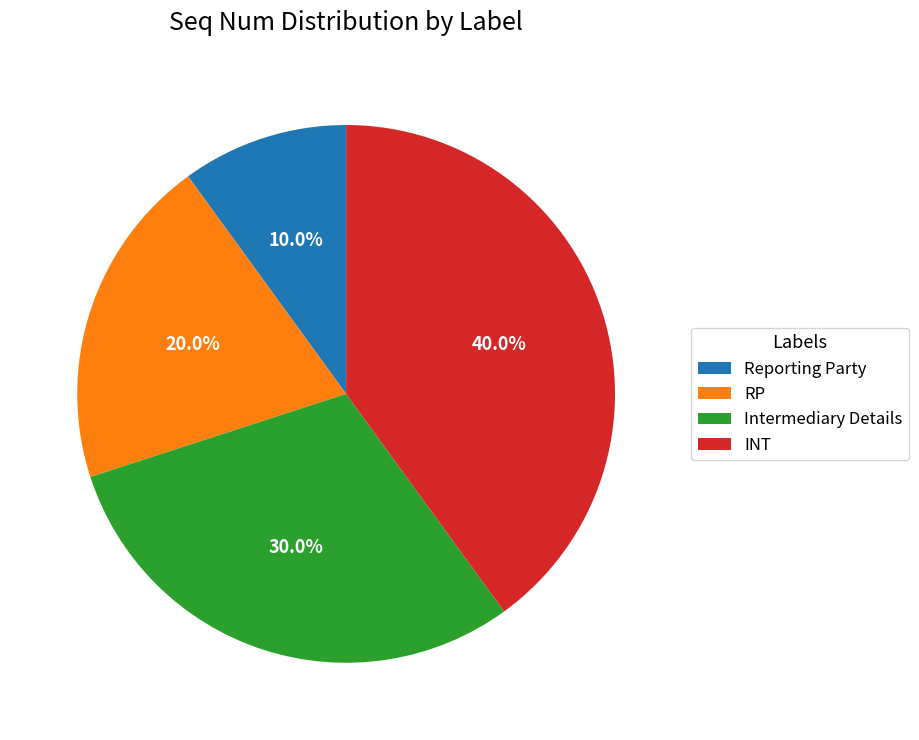

Which slice is the smallest?

Reporting Party